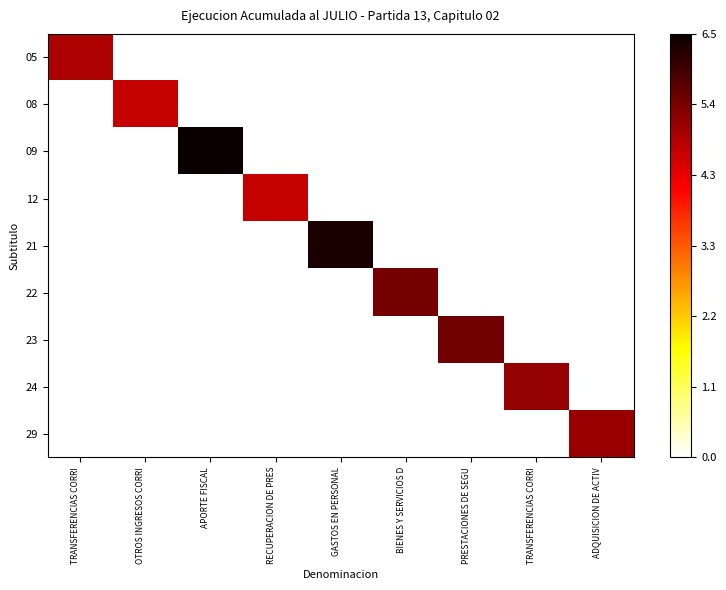

Reading right to left, list all the values displayed in this chart.

05: ADQUISICION DE ACTIV=0.0	TRANSFERENCIAS CORRI=0.0	PRESTACIONES DE SEGU=0.0	BIENES Y SERVICIOS D=0.0	GASTOS EN PERSONAL=0.0	RECUPERACION DE PRES=0.0	APORTE FISCAL=0.0	OTROS INGRESOS CORRI=0.0	TRANSFERENCIAS CORRI=4.9
08: ADQUISICION DE ACTIV=0.0	TRANSFERENCIAS CORRI=0.0	PRESTACIONES DE SEGU=0.0	BIENES Y SERVICIOS D=0.0	GASTOS EN PERSONAL=0.0	RECUPERACION DE PRES=0.0	APORTE FISCAL=0.0	OTROS INGRESOS CORRI=4.7	TRANSFERENCIAS CORRI=0.0
09: ADQUISICION DE ACTIV=0.0	TRANSFERENCIAS CORRI=0.0	PRESTACIONES DE SEGU=0.0	BIENES Y SERVICIOS D=0.0	GASTOS EN PERSONAL=0.0	RECUPERACION DE PRES=0.0	APORTE FISCAL=6.5	OTROS INGRESOS CORRI=0.0	TRANSFERENCIAS CORRI=0.0
12: ADQUISICION DE ACTIV=0.0	TRANSFERENCIAS CORRI=0.0	PRESTACIONES DE SEGU=0.0	BIENES Y SERVICIOS D=0.0	GASTOS EN PERSONAL=0.0	RECUPERACION DE PRES=4.7	APORTE FISCAL=0.0	OTROS INGRESOS CORRI=0.0	TRANSFERENCIAS CORRI=0.0
21: ADQUISICION DE ACTIV=0.0	TRANSFERENCIAS CORRI=0.0	PRESTACIONES DE SEGU=0.0	BIENES Y SERVICIOS D=0.0	GASTOS EN PERSONAL=6.3	RECUPERACION DE PRES=0.0	APORTE FISCAL=0.0	OTROS INGRESOS CORRI=0.0	TRANSFERENCIAS CORRI=0.0
22: ADQUISICION DE ACTIV=0.0	TRANSFERENCIAS CORRI=0.0	PRESTACIONES DE SEGU=0.0	BIENES Y SERVICIOS D=5.5	GASTOS EN PERSONAL=0.0	RECUPERACION DE PRES=0.0	APORTE FISCAL=0.0	OTROS INGRESOS CORRI=0.0	TRANSFERENCIAS CORRI=0.0
23: ADQUISICION DE ACTIV=0.0	TRANSFERENCIAS CORRI=0.0	PRESTACIONES DE SEGU=5.5	BIENES Y SERVICIOS D=0.0	GASTOS EN PERSONAL=0.0	RECUPERACION DE PRES=0.0	APORTE FISCAL=0.0	OTROS INGRESOS CORRI=0.0	TRANSFERENCIAS CORRI=0.0
24: ADQUISICION DE ACTIV=0.0	TRANSFERENCIAS CORRI=5.1	PRESTACIONES DE SEGU=0.0	BIENES Y SERVICIOS D=0.0	GASTOS EN PERSONAL=0.0	RECUPERACION DE PRES=0.0	APORTE FISCAL=0.0	OTROS INGRESOS CORRI=0.0	TRANSFERENCIAS CORRI=0.0
29: ADQUISICION DE ACTIV=5.1	TRANSFERENCIAS CORRI=0.0	PRESTACIONES DE SEGU=0.0	BIENES Y SERVICIOS D=0.0	GASTOS EN PERSONAL=0.0	RECUPERACION DE PRES=0.0	APORTE FISCAL=0.0	OTROS INGRESOS CORRI=0.0	TRANSFERENCIAS CORRI=0.0